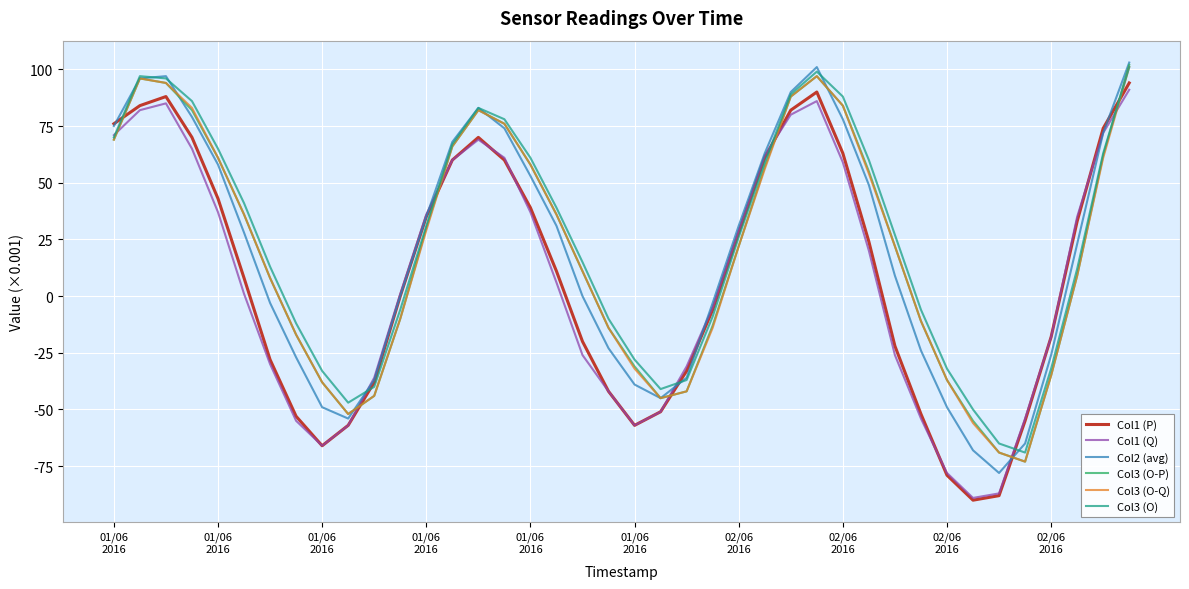

What is the sum of all Col3 (O) values?

949